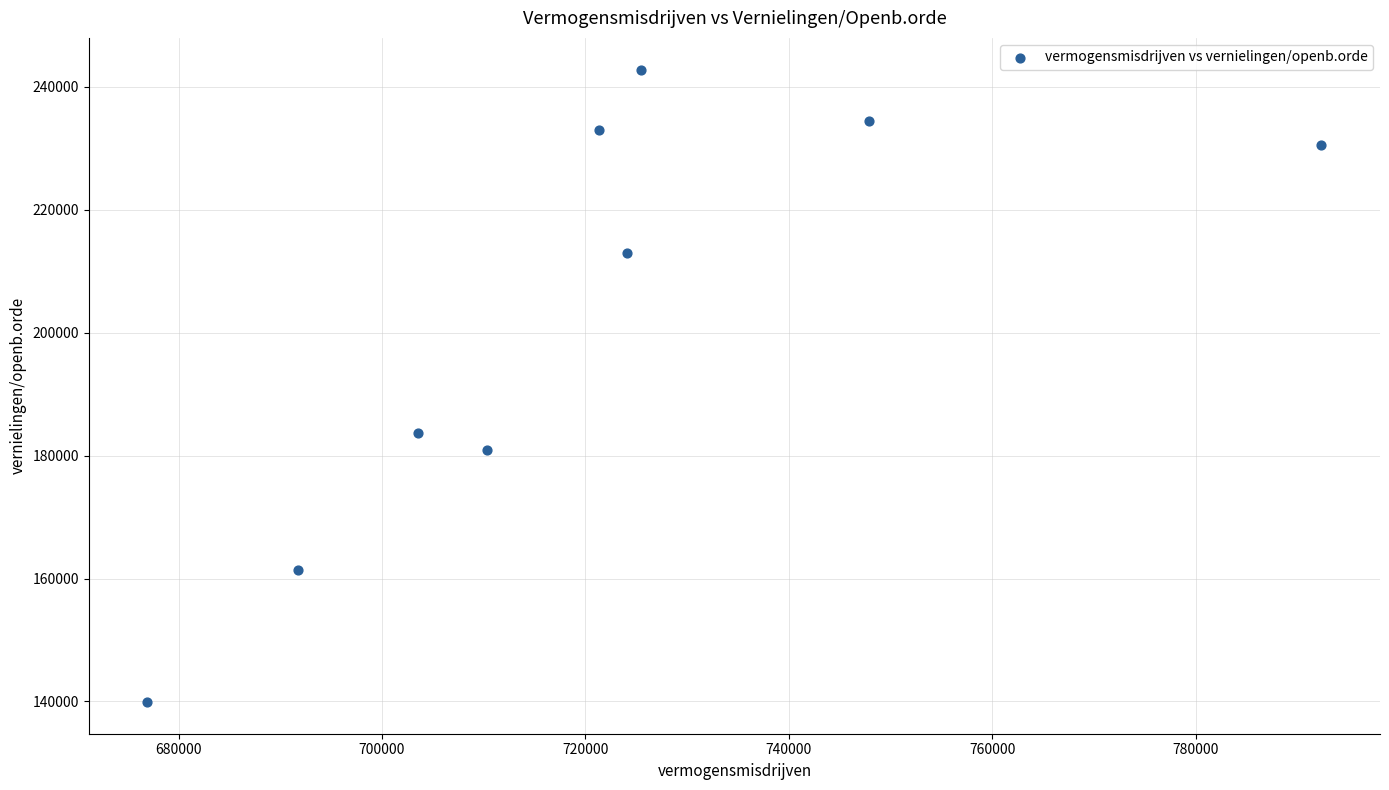

What is the range of X values (max minus min)?

115405